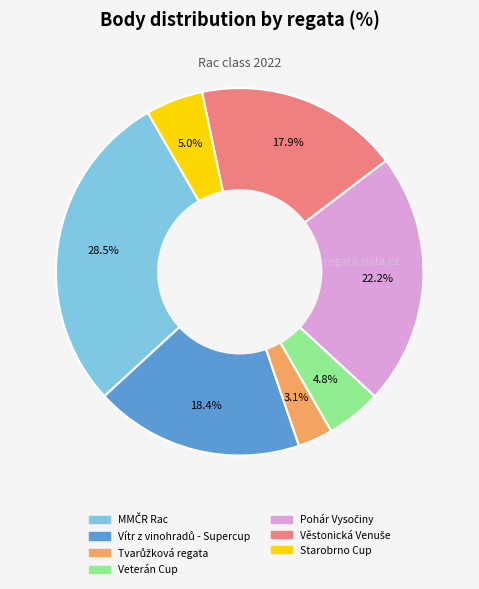

Is there a majority slice in this chart?

No